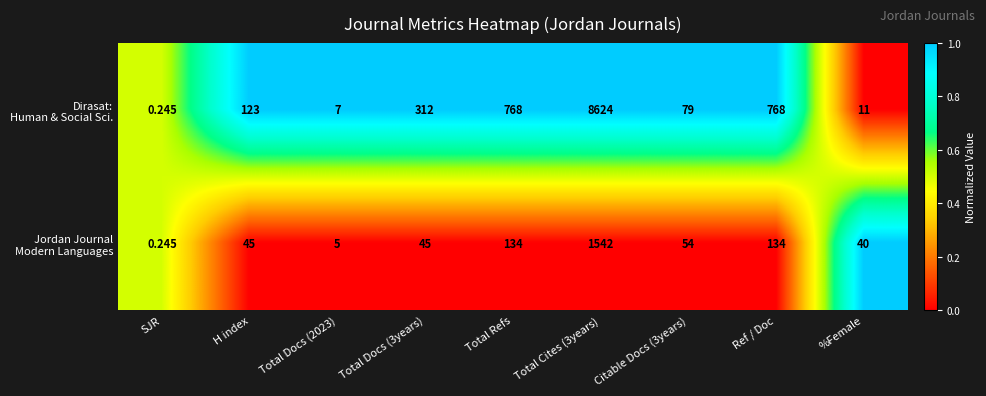

Which series has the largest total across all categories?

Dirasat: Human & Social Sci.